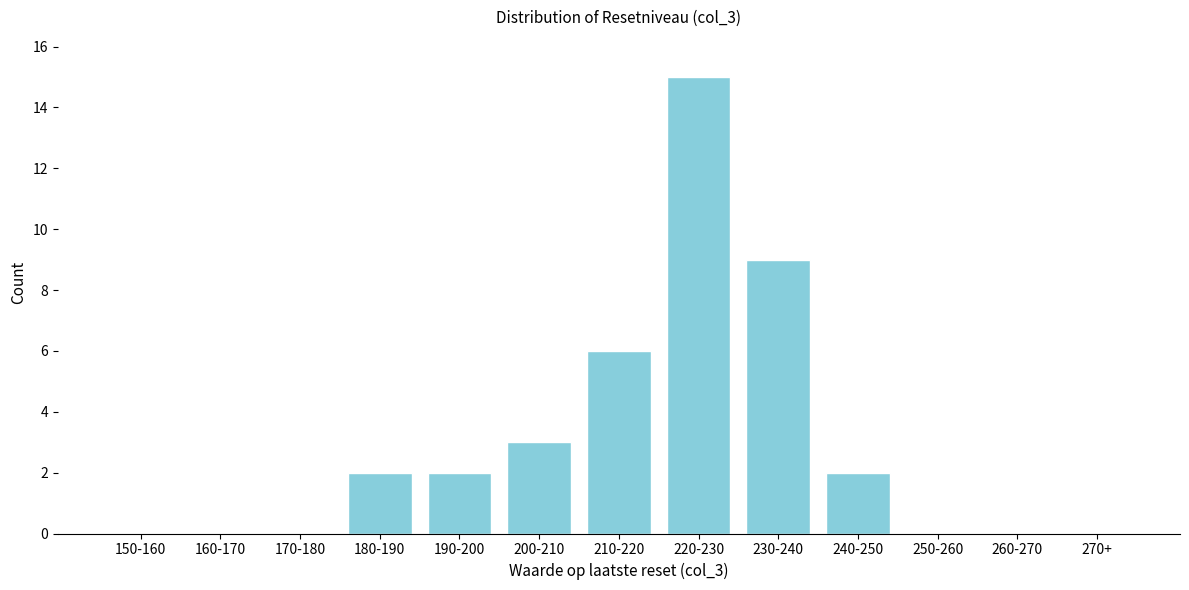

Reading right to left, extract all data points from this chart.

270+=0	260-270=0	250-260=0	240-250=2	230-240=9	220-230=15	210-220=6	200-210=3	190-200=2	180-190=2	170-180=0	160-170=0	150-160=0